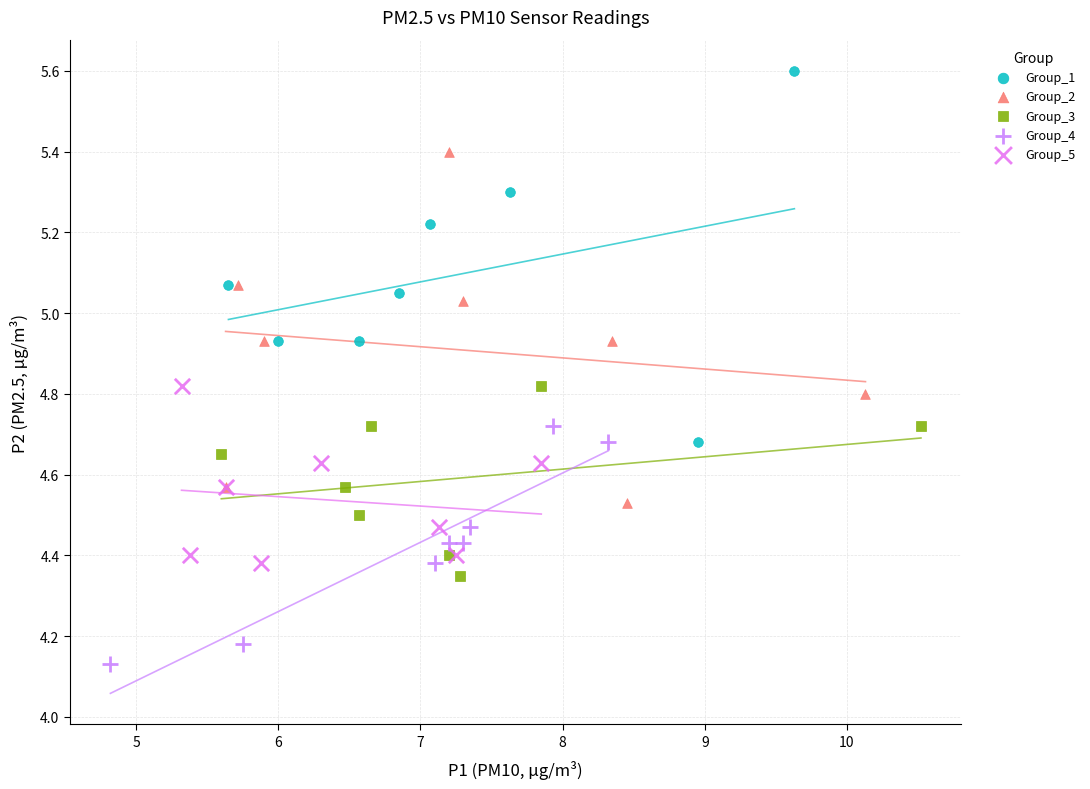

What are all the series names shown in the legend?

Group_1, Group_2, Group_3, Group_4, Group_5